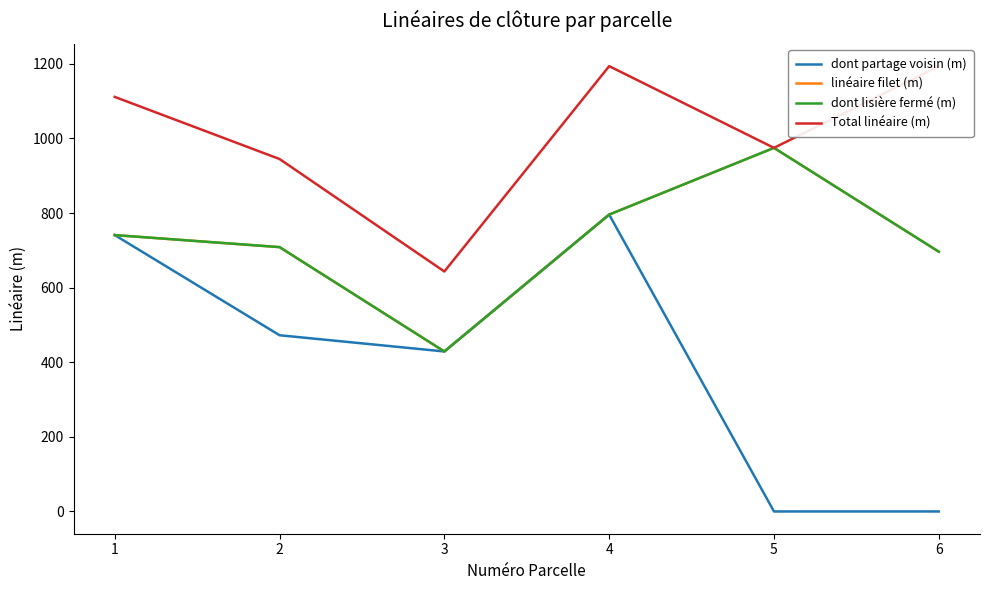

Rank the categories by linéaire filet (m) value from highest to lowest.

5, 4, 1, 2, 6, 3